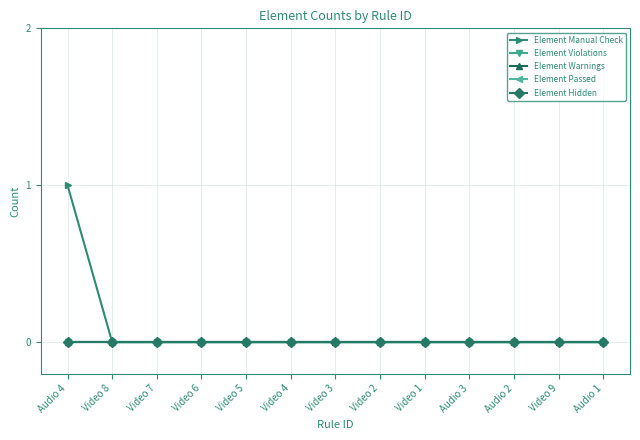

Rank the series at Audio 2 from lowest to highest value.

Element Manual Check, Element Violations, Element Warnings, Element Passed, Element Hidden